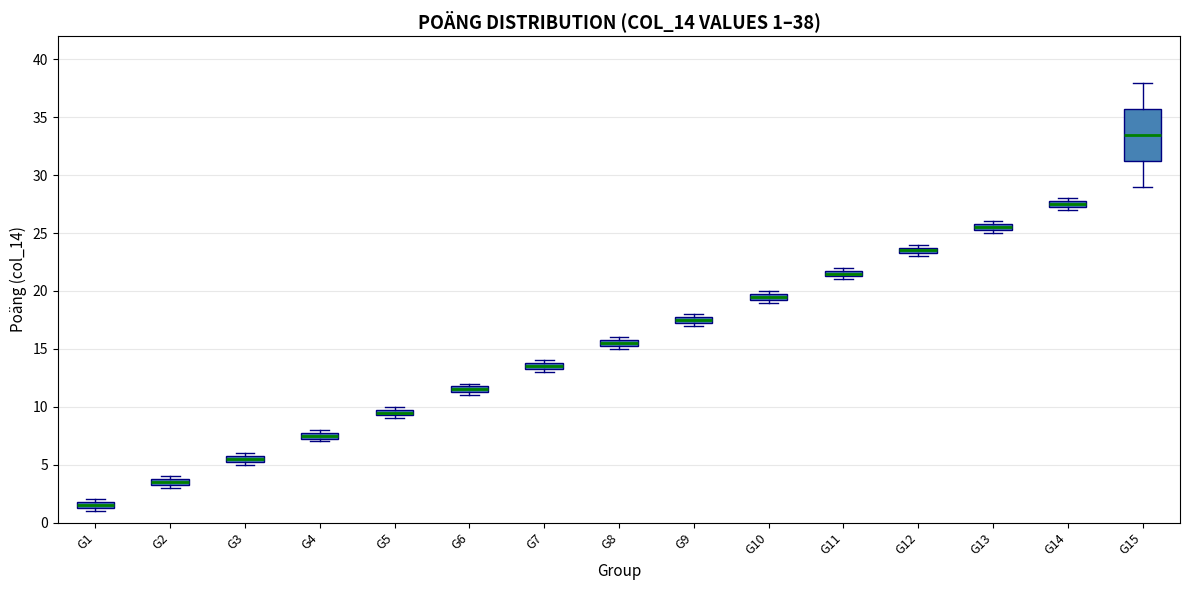

Comparing the boxes themselves (not the whiskers), which one is the tallest?

G15